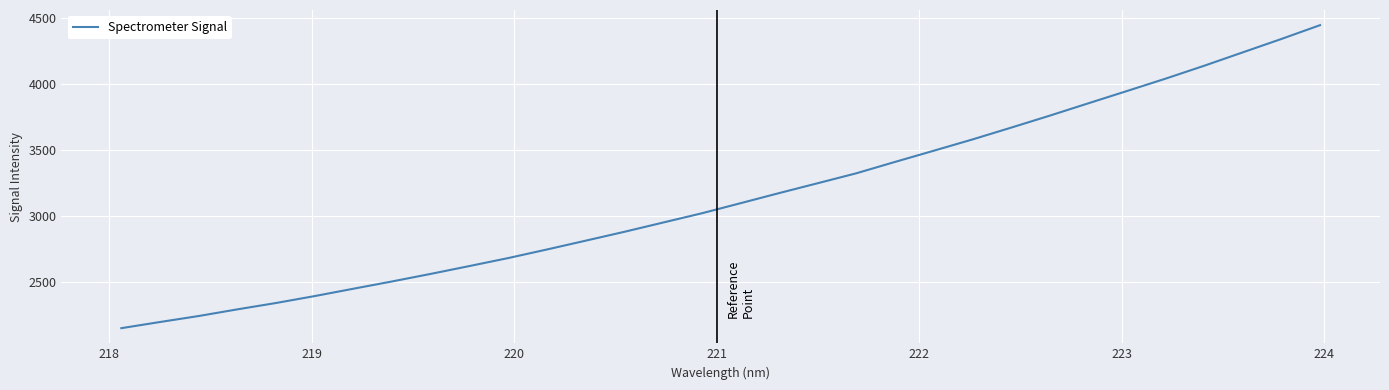

What is the difference between the maximum and second lowest values?

2251.8